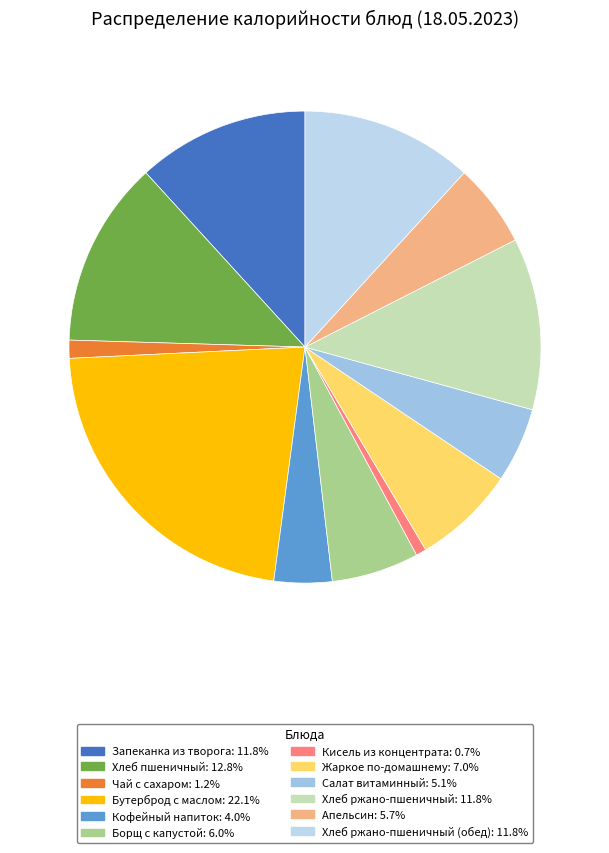

Count the number of slices in the pie.

12